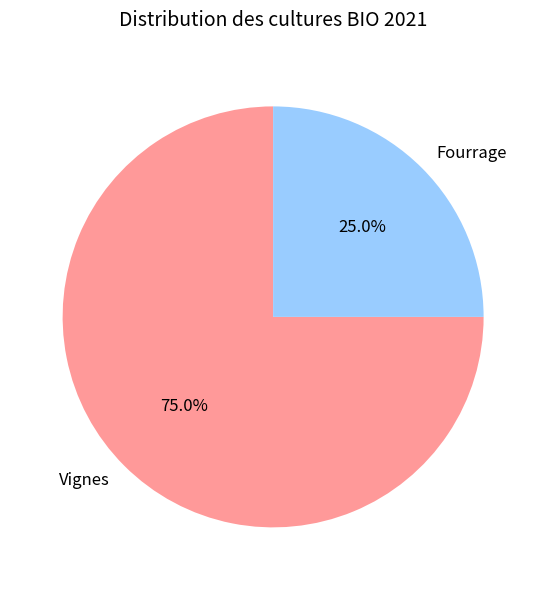

To the nearest percent, what is the difference between the Fourrage and Vignes slice percentages?

50%